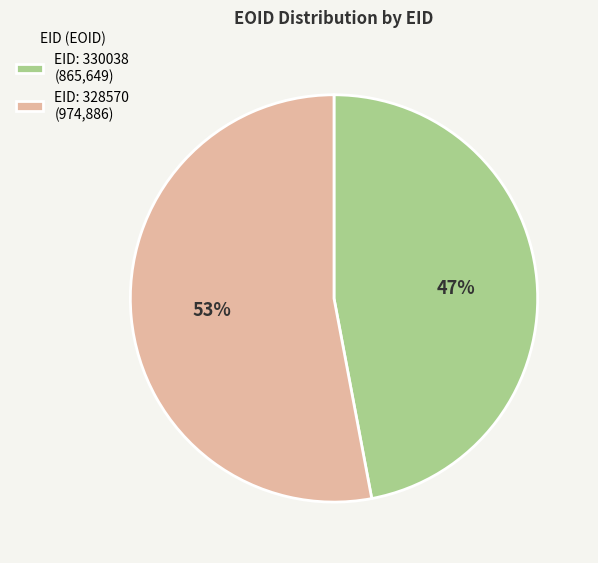

Is the sum of EID: 328570 (974,886) and EID: 330038 (865,649) greater than half?

Yes